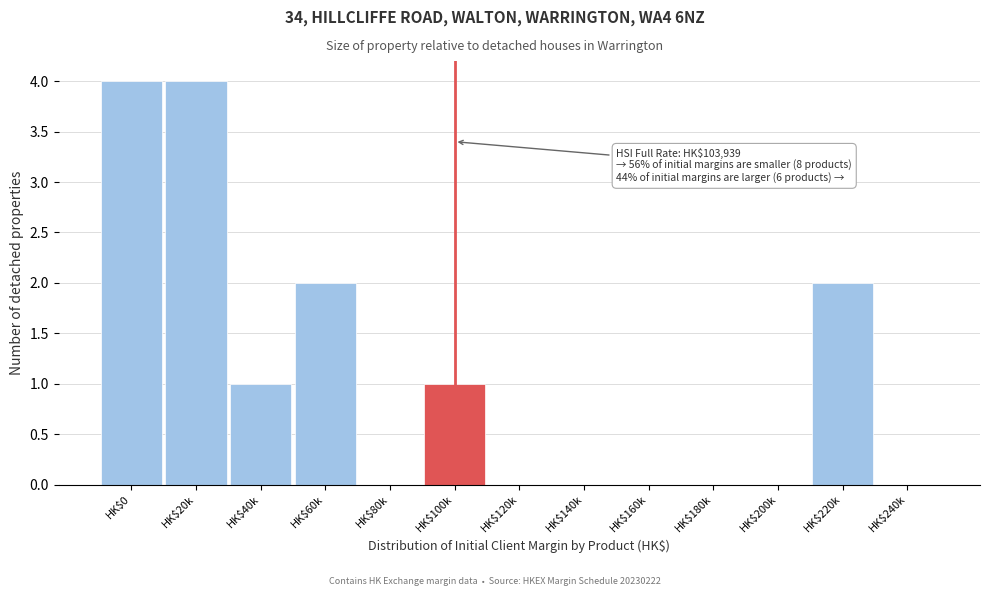

Is it true that the value at HK$140k is -2?

False